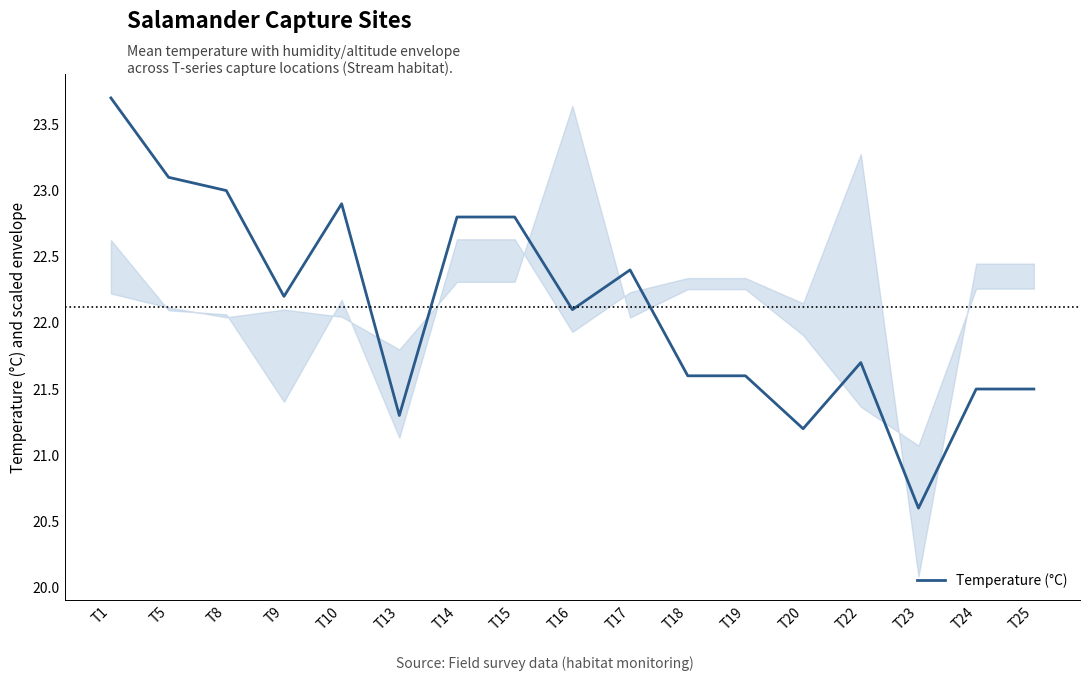

Where does the data first go above 22?

T1